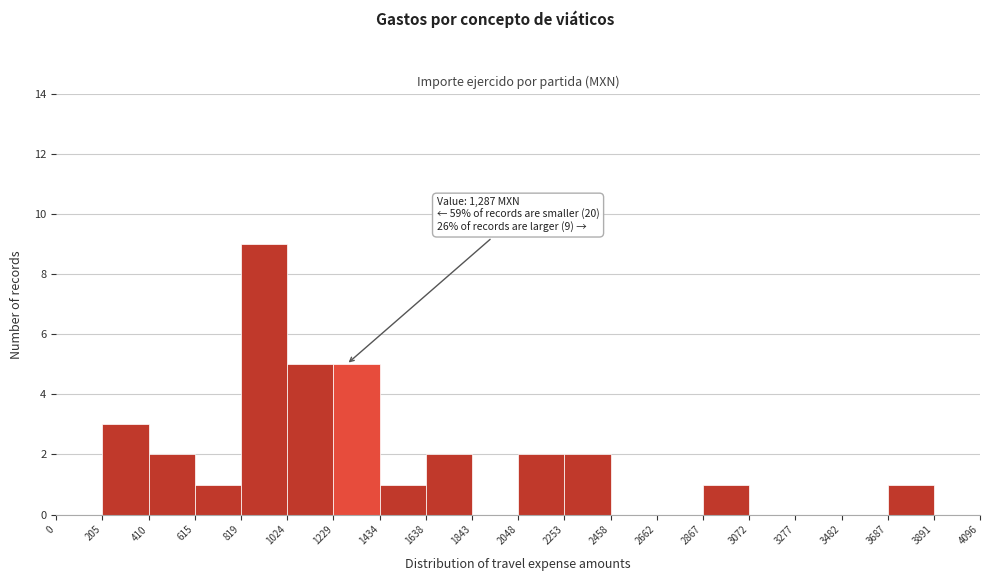

Which range on the x-axis has the tallest bar?

819 to 1024